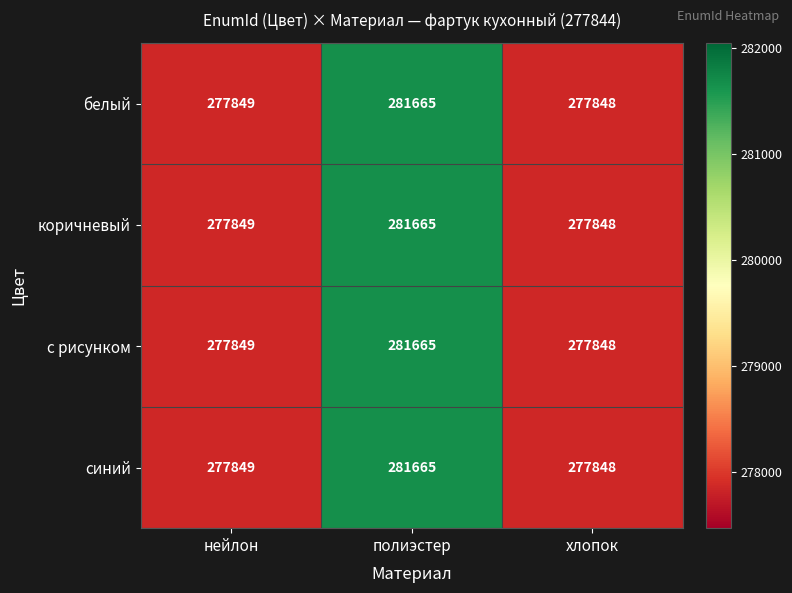

How many series are shown in this chart?

4